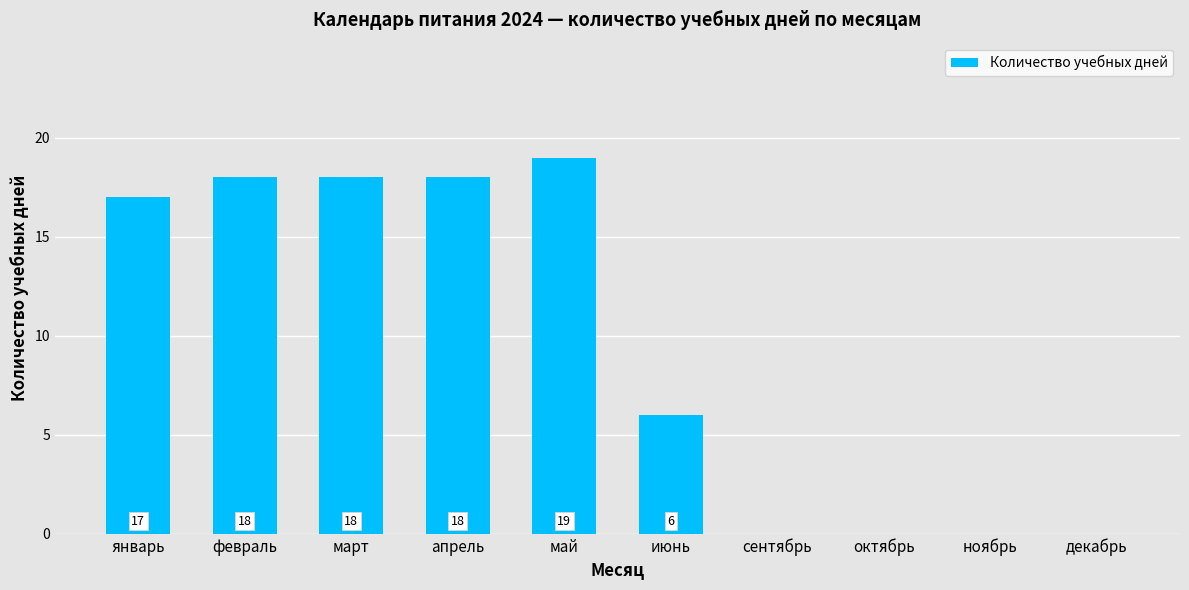

At which category does the chart reach its peak across all series?

май